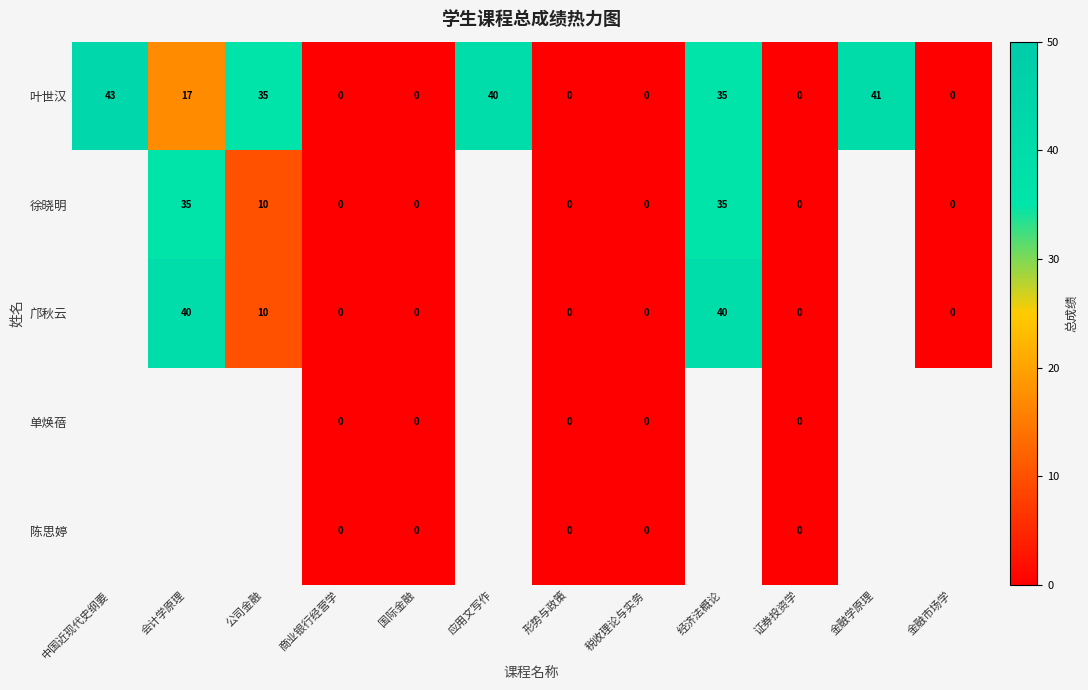

What is the maximum value shown in the chart?

43.0